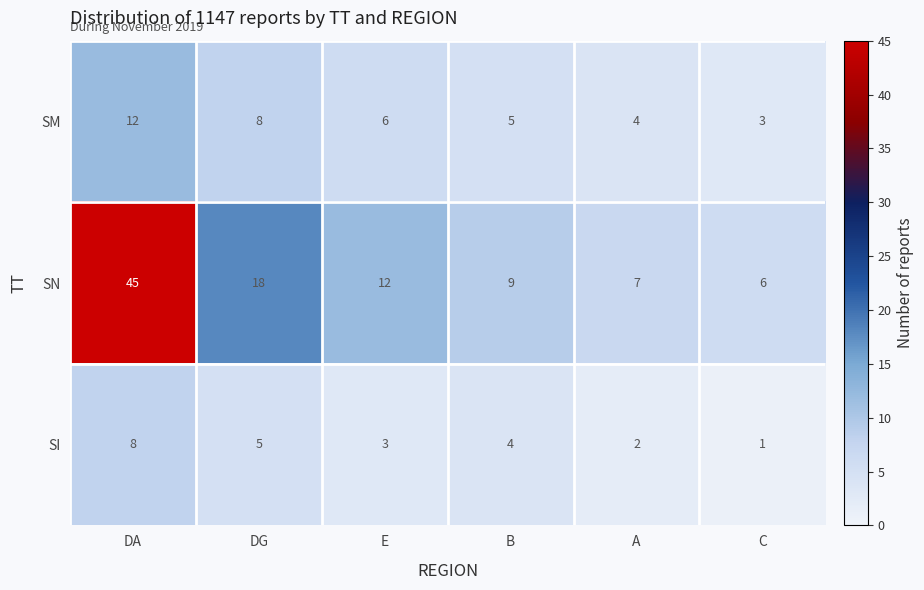

Reading left to right, extract all data points from this chart.

SM: DA=12	DG=8	E=6	B=5	A=4	C=3
SN: DA=45	DG=18	E=12	B=9	A=7	C=6
SI: DA=8	DG=5	E=3	B=4	A=2	C=1